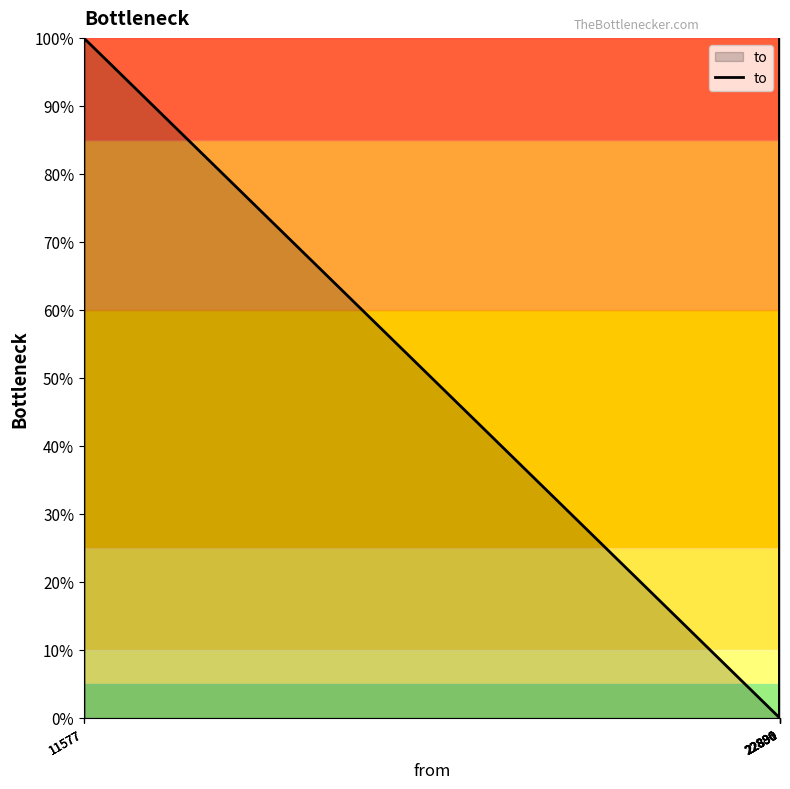

At which category does the chart reach its minimum across all series?

11577